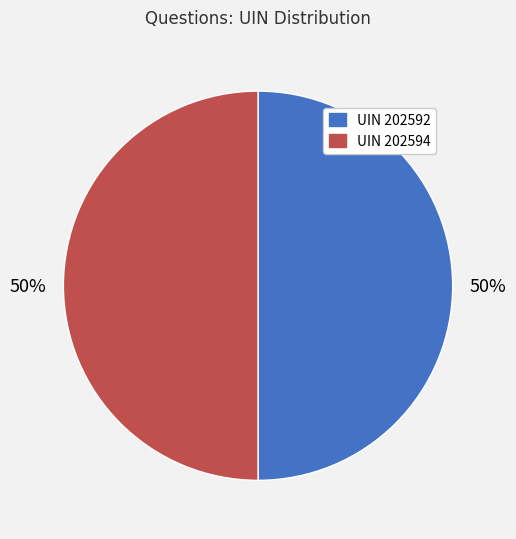

To the nearest percent, what is the average slice percentage?

50%